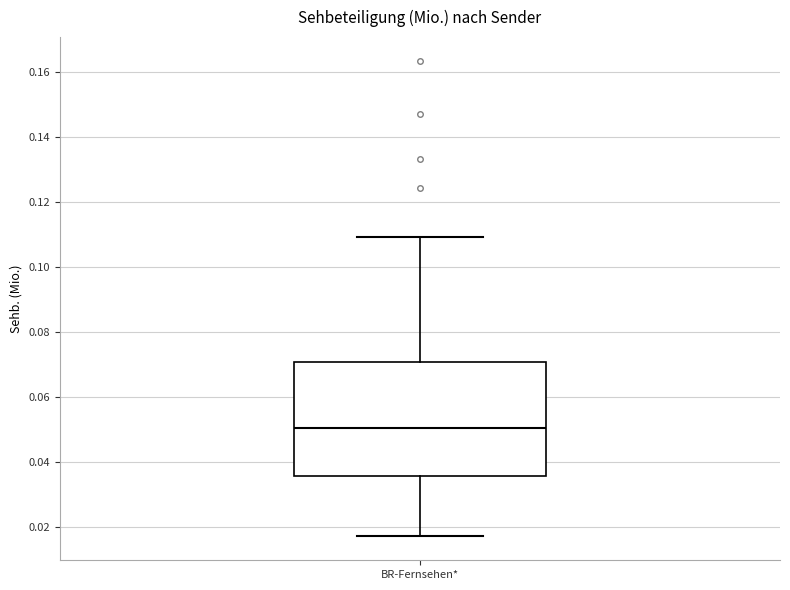

Where does the upper whisker of the box for BR-Fernsehen* end on the y-axis? The values are not printed on the chart, so give them approximately, as read against the axis.

0.110